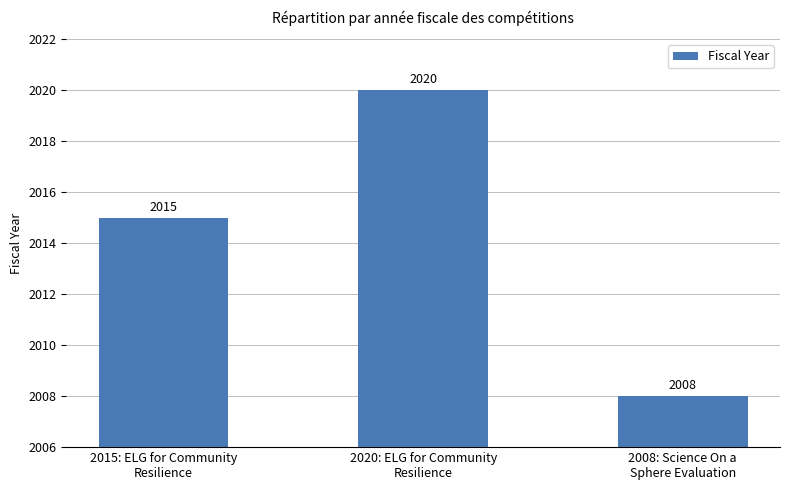

The value at 2015: ELG for Community
Resilience is 902. True or false?

False